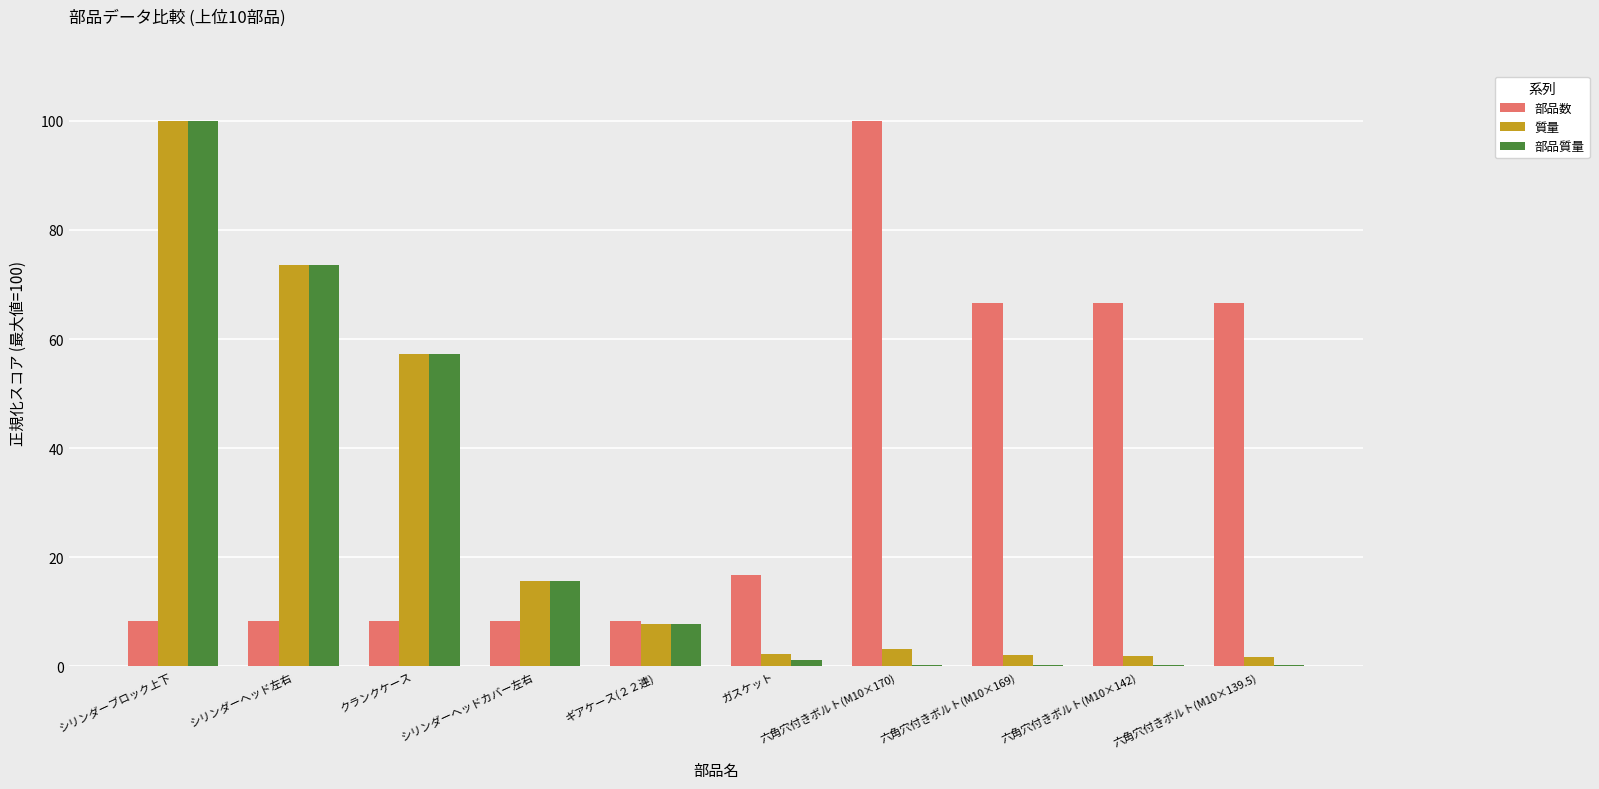

Which series changed the most between クランクケース and 六角穴付きボルト(M10×170)?

部品数